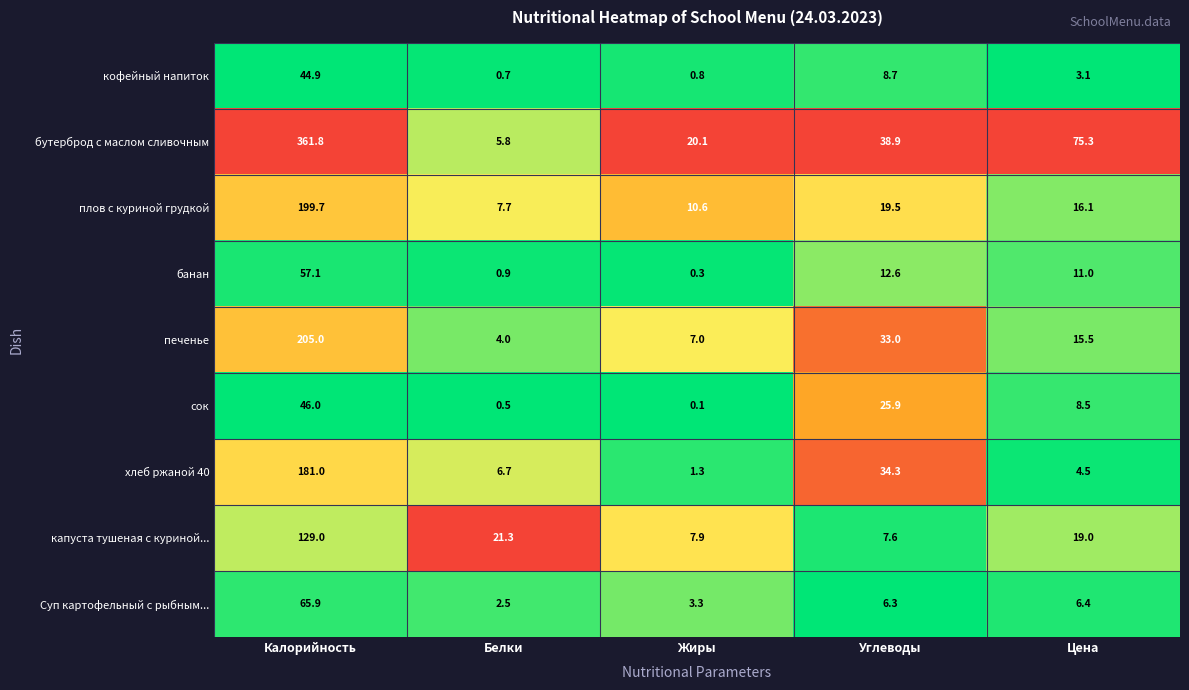

Read the бутерброд с маслом сливочным value at Углеводы.

38.9